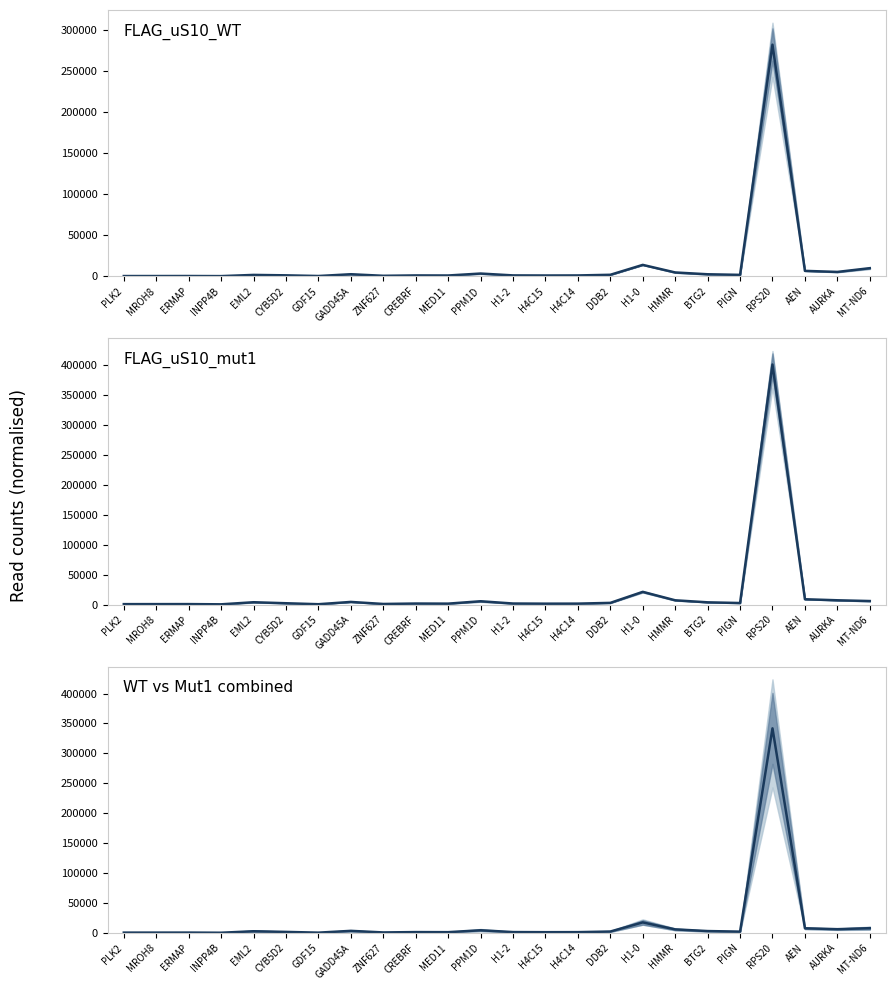

What is the change in value from ZNF627 to H4C14?

+502.5